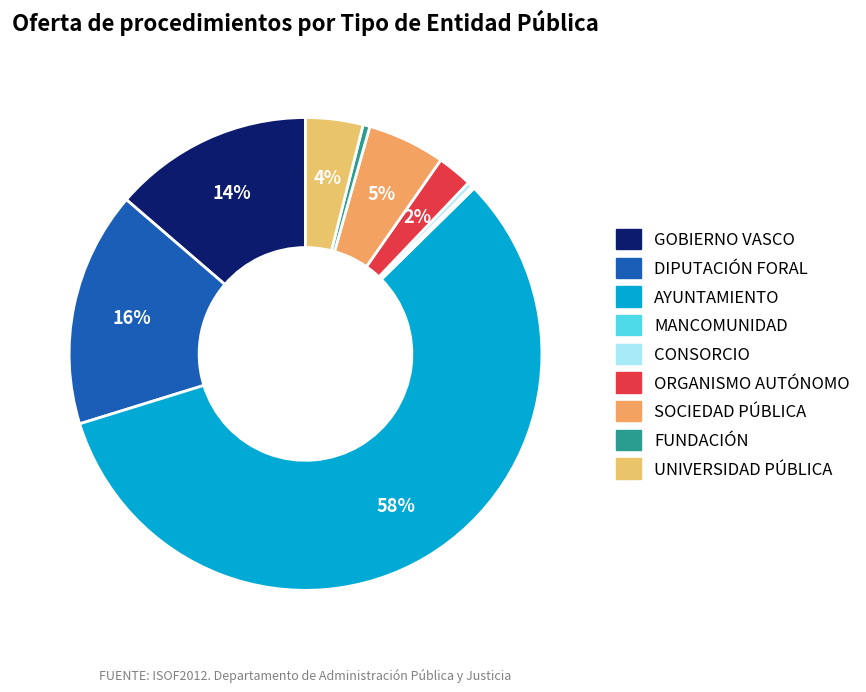

Approximately how many times larger is the value at SOCIEDAD PÚBLICA compared to UNIVERSIDAD PÚBLICA?

1.4